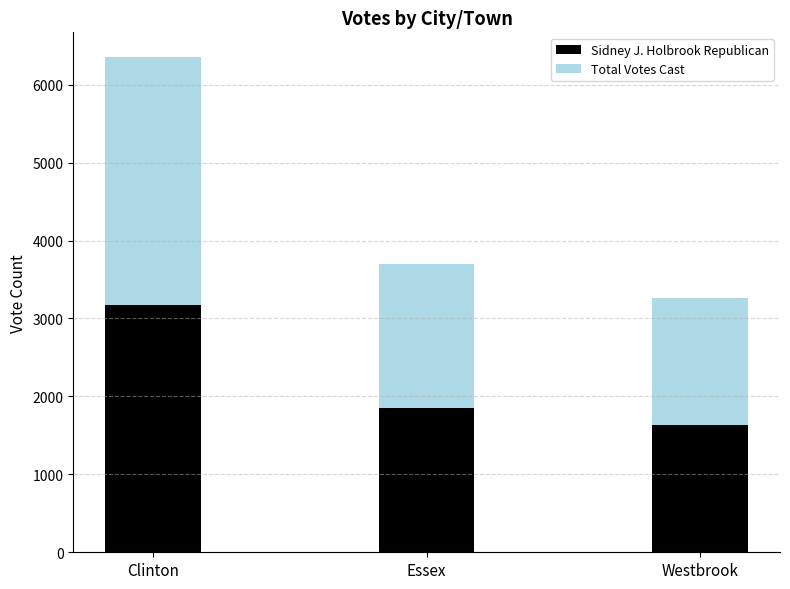

What is the sum of all Sidney J. Holbrook Republican values?

6662